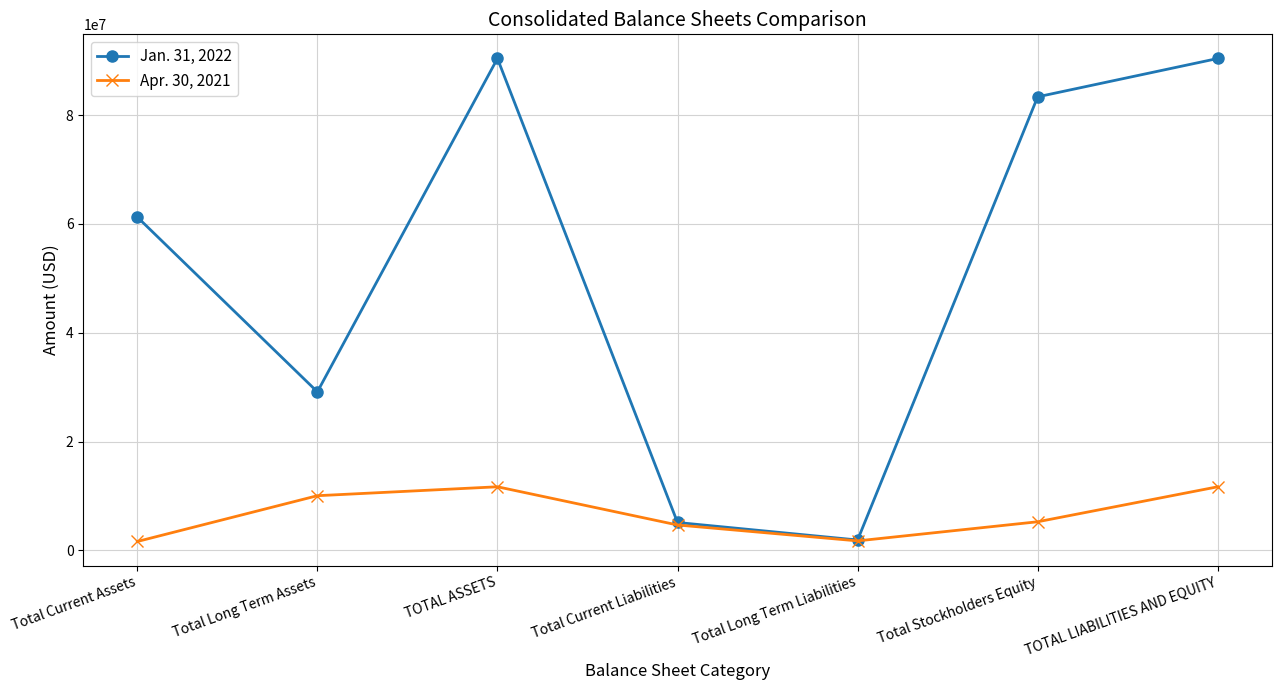

Which series has the widest spread of values?

Jan. 31, 2022